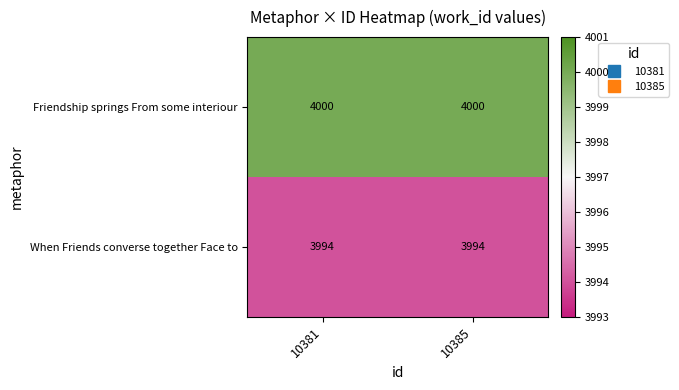

List the series in order of their overall mean, highest first.

Friendship springs From some interiour, When Friends converse together Face to